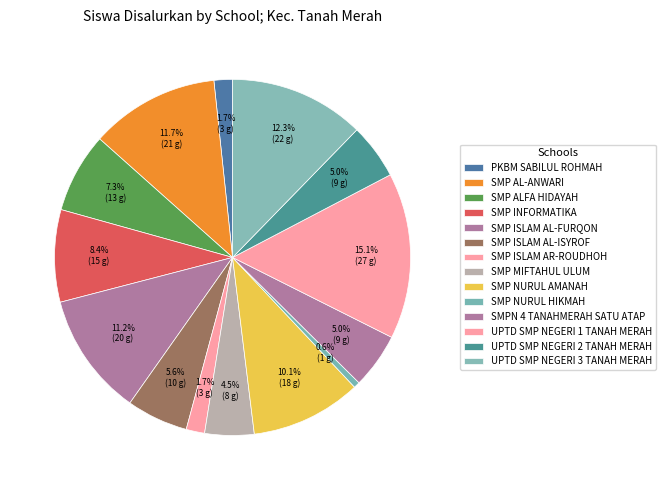

Which has a higher value, SMP ISLAM AR-ROUDHOH or SMP ALFA HIDAYAH?

SMP ALFA HIDAYAH